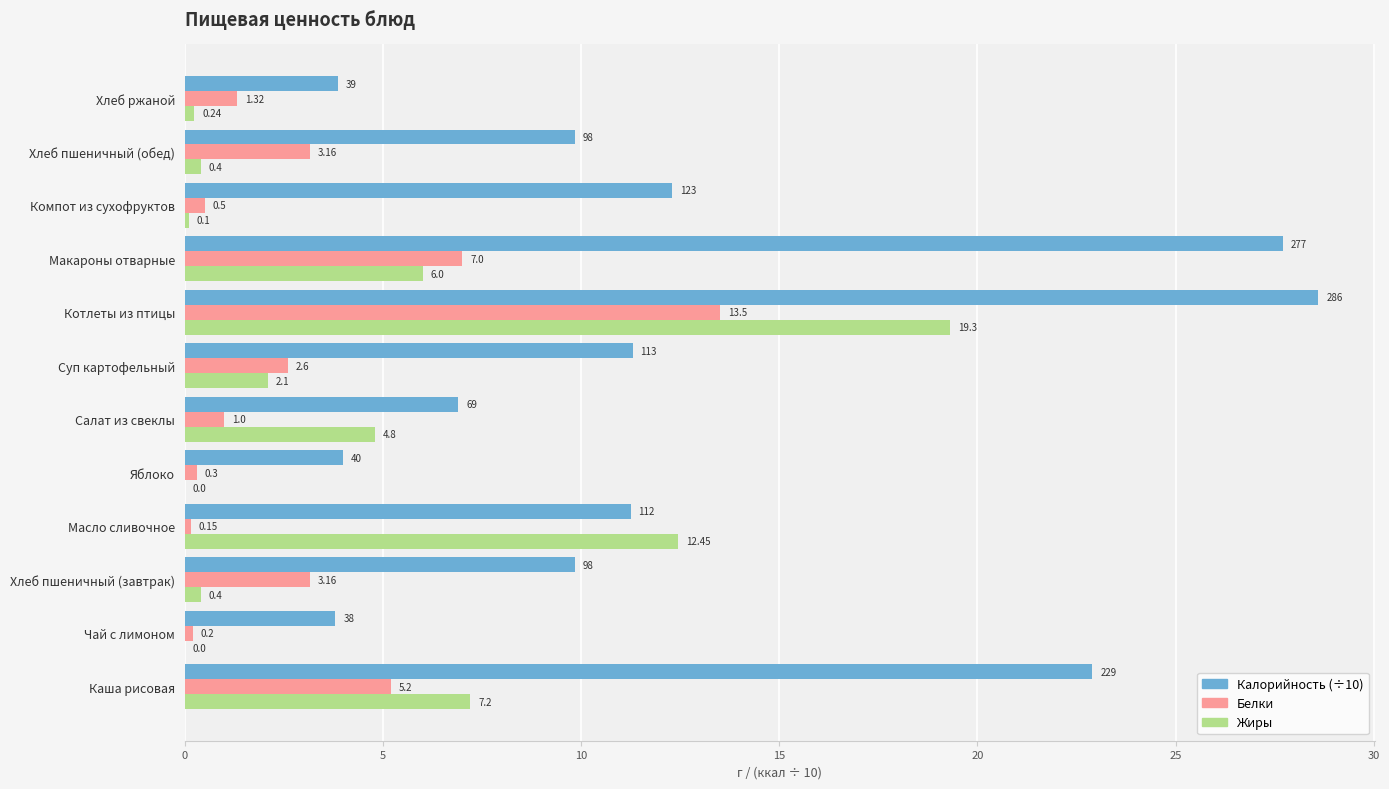

What is the sum of all Белки values?

38.1